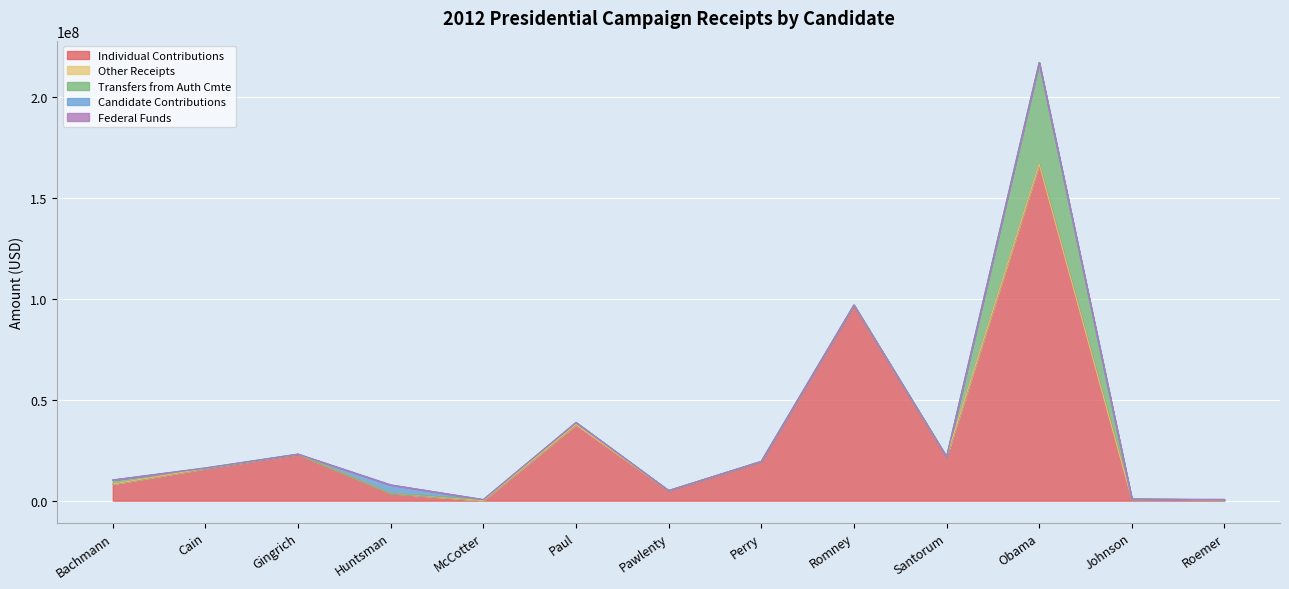

Rank the series by their maximum value, from highest to lowest.

Individual Contributions, Transfers from Auth Cmte, Candidate Contributions, Federal Funds, Other Receipts